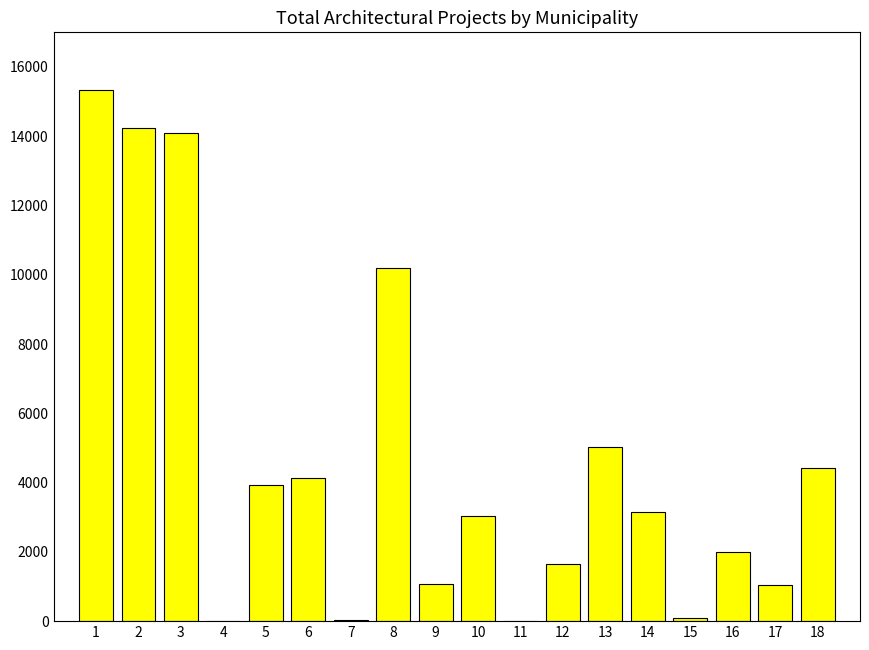

What is the maximum value shown in the chart?

15339